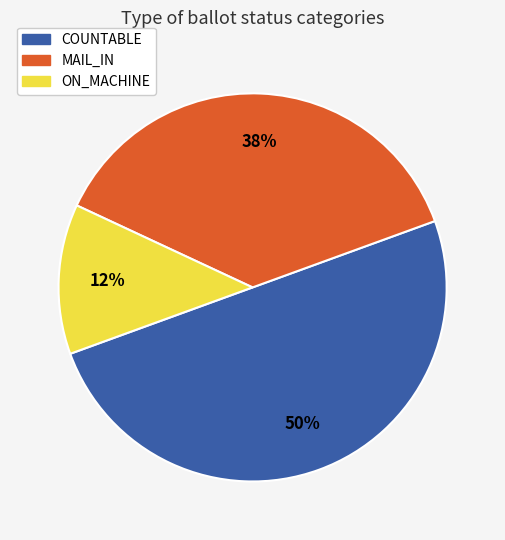

Is ON_MACHINE the majority of the pie?

No